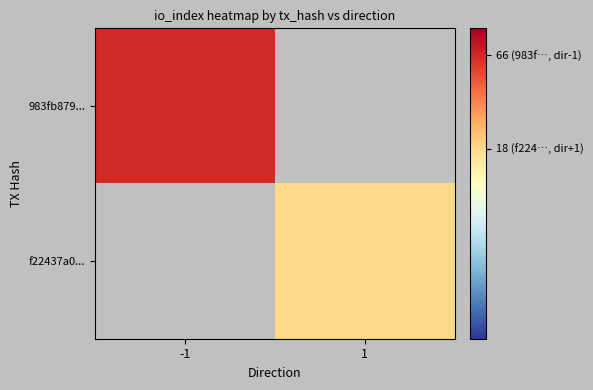

How many values in f22437a0... are above zero?

1